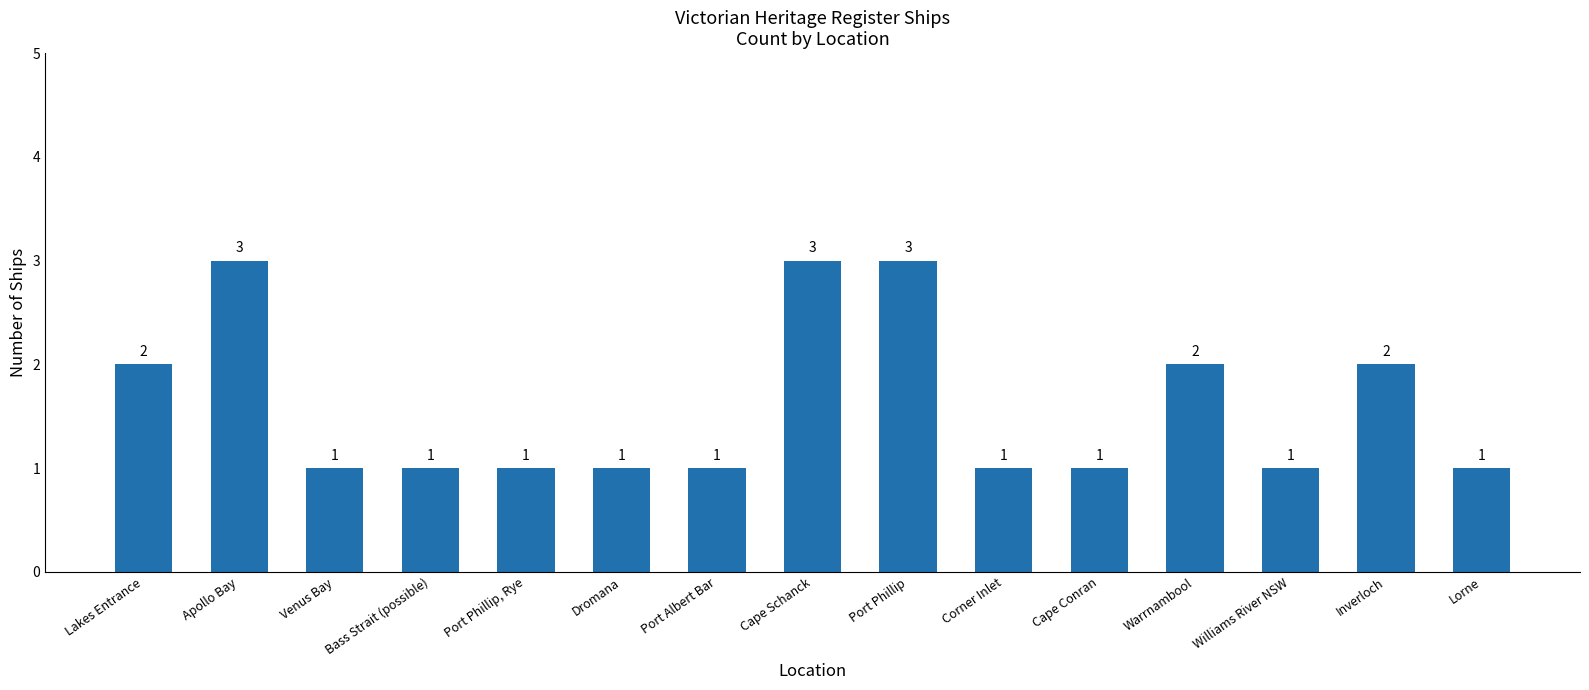

What is the maximum value shown in the chart?

3